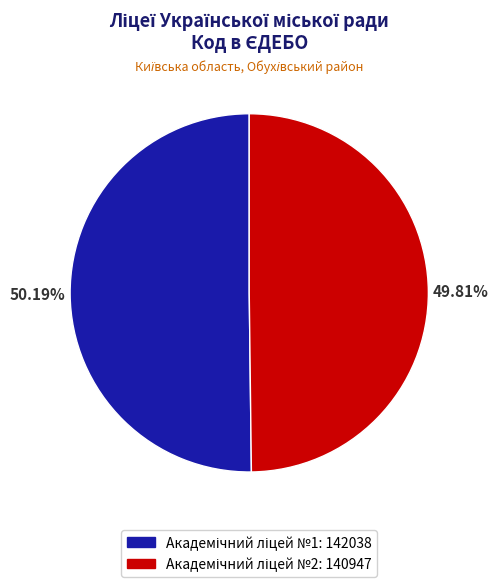

Does any single category account for the majority?

Yes